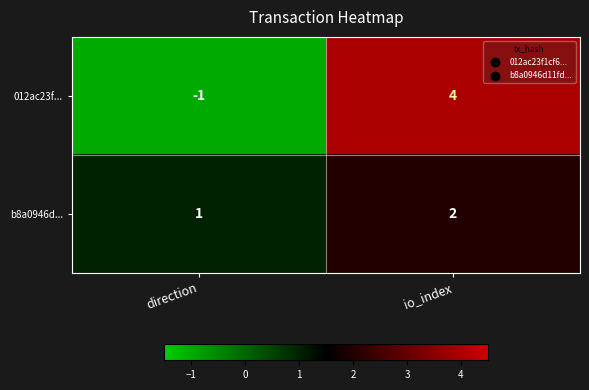

Where is b8a0946d... nearest to the value 1?

direction